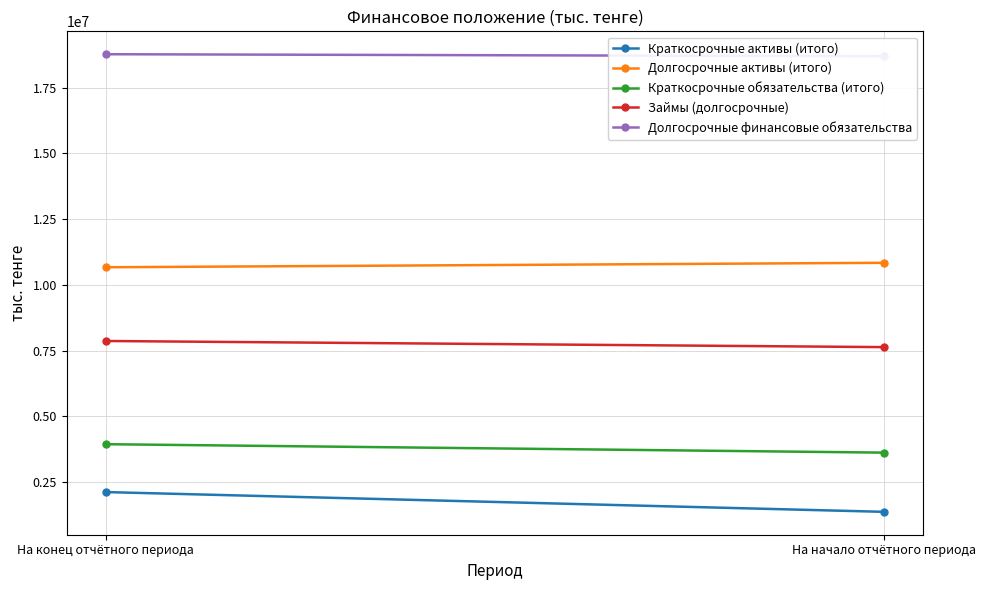

How many lines are shown in the chart?

5